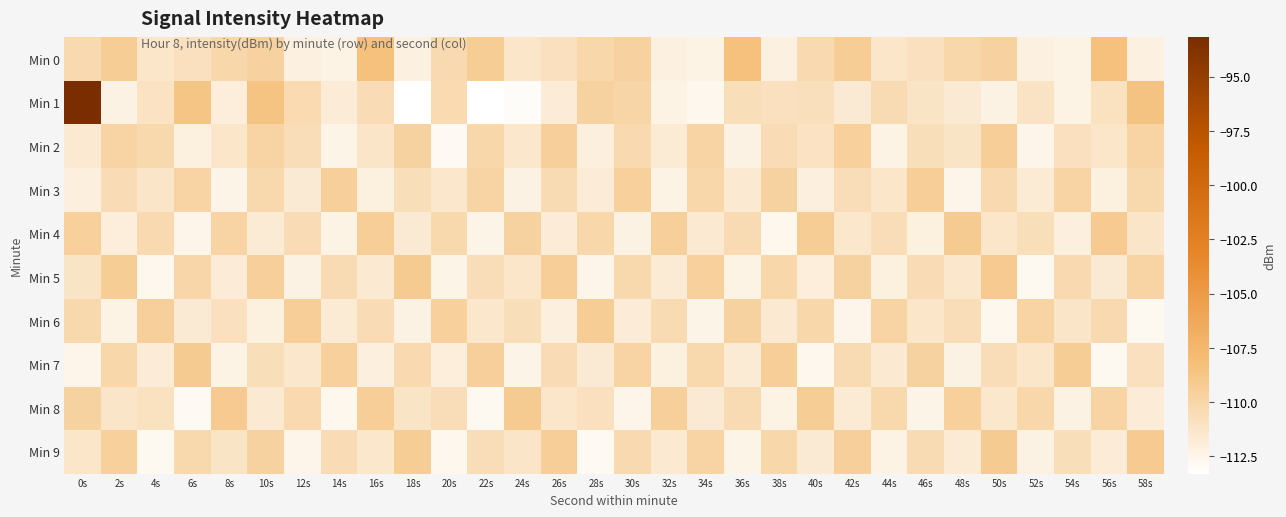

Reading left to right, transcribe all the data shown in this chart.

Min 0: 0s=-110.3	2s=-109.3	4s=-111.3	6s=-110.8	8s=-110.1	10s=-109.6	12s=-112.2	14s=-112.3	16s=-108.3	18s=-112.1	20s=-110.3	22s=-109.3	24s=-111.3	26s=-110.8	28s=-110.1	30s=-109.6	32s=-112.2	34s=-112.3	36s=-108.3	38s=-112.1	40s=-110.3	42s=-109.3	44s=-111.3	46s=-110.8	48s=-110.1	50s=-109.6	52s=-112.2	54s=-112.3	56s=-108.3	58s=-112.1
Min 1: 0s=-93.2	2s=-112.2	4s=-111.0	6s=-108.7	8s=-111.9	10s=-108.7	12s=-110.3	14s=-111.8	16s=-110.5	18s=-113.3	20s=-110.4	22s=-113.3	24s=-113.0	26s=-111.8	28s=-109.7	30s=-110.0	32s=-112.3	34s=-112.7	36s=-110.6	38s=-110.8	40s=-110.7	42s=-111.6	44s=-110.5	46s=-111.2	48s=-111.6	50s=-112.2	52s=-111.1	54s=-112.3	56s=-110.9	58s=-108.6
Min 2: 0s=-111.5	2s=-109.8	4s=-110.2	6s=-112.1	8s=-111.3	10s=-109.9	12s=-110.6	14s=-112.4	16s=-111.2	18s=-109.7	20s=-112.8	22s=-110.1	24s=-111.4	26s=-109.5	28s=-112.0	30s=-110.3	32s=-111.7	34s=-109.8	36s=-112.2	38s=-110.5	40s=-111.0	42s=-109.6	44s=-112.3	46s=-110.7	48s=-111.1	50s=-109.4	52s=-112.5	54s=-110.8	56s=-111.3	58s=-109.9
Min 3: 0s=-112.0	2s=-110.5	4s=-111.2	6s=-109.8	8s=-112.4	10s=-110.2	12s=-111.6	14s=-109.5	16s=-112.1	18s=-110.7	20s=-111.4	22s=-109.9	24s=-112.2	26s=-110.4	28s=-111.8	30s=-109.6	32s=-112.3	34s=-110.1	36s=-111.5	38s=-109.7	40s=-112.0	42s=-110.6	44s=-111.3	46s=-109.4	48s=-112.5	50s=-110.3	52s=-111.7	54s=-109.8	56s=-112.1	58s=-110.2
Min 4: 0s=-109.6	2s=-111.9	4s=-110.3	6s=-112.5	8s=-109.8	10s=-111.7	12s=-110.5	14s=-112.3	16s=-109.4	18s=-111.6	20s=-110.2	22s=-112.4	24s=-109.7	26s=-111.8	28s=-110.1	30s=-112.2	32s=-109.5	34s=-111.5	36s=-110.4	38s=-112.6	40s=-109.3	42s=-111.4	44s=-110.6	46s=-112.1	48s=-109.2	50s=-111.3	52s=-110.7	54s=-112.0	56s=-109.1	58s=-111.2
Min 5: 0s=-111.1	2s=-109.3	4s=-112.6	6s=-110.0	8s=-111.8	10s=-109.5	12s=-112.2	14s=-110.4	16s=-111.5	18s=-109.2	20s=-112.4	22s=-110.6	24s=-111.3	26s=-109.4	28s=-112.5	30s=-110.2	32s=-111.7	34s=-109.6	36s=-112.3	38s=-110.1	40s=-111.9	42s=-109.7	44s=-112.1	46s=-110.5	48s=-111.4	50s=-109.1	52s=-112.7	54s=-110.3	56s=-111.6	58s=-109.8
Min 6: 0s=-110.2	2s=-112.3	4s=-109.5	6s=-111.6	8s=-110.8	10s=-112.1	12s=-109.4	14s=-111.7	16s=-110.5	18s=-112.2	20s=-109.6	22s=-111.4	24s=-110.7	26s=-112.0	28s=-109.3	30s=-111.8	32s=-110.4	34s=-112.4	36s=-109.7	38s=-111.5	40s=-110.1	42s=-112.5	44s=-109.8	46s=-111.3	48s=-110.6	50s=-112.6	52s=-109.9	54s=-111.2	56s=-110.3	58s=-112.7
Min 7: 0s=-112.5	2s=-110.1	4s=-111.8	6s=-109.2	8s=-112.3	10s=-110.7	12s=-111.4	14s=-109.6	16s=-112.0	18s=-110.3	20s=-111.9	22s=-109.5	24s=-112.4	26s=-110.5	28s=-111.6	30s=-109.8	32s=-112.1	34s=-110.2	36s=-111.7	38s=-109.4	40s=-112.6	42s=-110.4	44s=-111.5	46s=-109.7	48s=-112.2	50s=-110.6	52s=-111.3	54s=-109.3	56s=-112.7	58s=-110.8
Min 8: 0s=-109.7	2s=-111.2	4s=-110.9	6s=-112.8	8s=-109.1	10s=-111.5	12s=-110.3	14s=-112.6	16s=-109.4	18s=-111.1	20s=-110.6	22s=-112.7	24s=-109.2	26s=-111.3	28s=-110.8	30s=-112.5	32s=-109.5	34s=-111.6	36s=-110.4	38s=-112.3	40s=-109.3	42s=-111.7	44s=-110.2	46s=-112.4	48s=-109.6	50s=-111.4	52s=-110.1	54s=-112.2	56s=-109.8	58s=-111.8
Min 9: 0s=-111.3	2s=-109.6	4s=-112.7	6s=-110.2	8s=-111.1	10s=-109.7	12s=-112.5	14s=-110.5	16s=-111.4	18s=-109.3	20s=-112.6	22s=-110.6	24s=-111.2	26s=-109.4	28s=-112.8	30s=-110.3	32s=-111.5	34s=-109.8	36s=-112.4	38s=-110.1	40s=-111.6	42s=-109.5	44s=-112.3	46s=-110.4	48s=-111.7	50s=-109.2	52s=-112.2	54s=-110.7	56s=-111.8	58s=-109.1